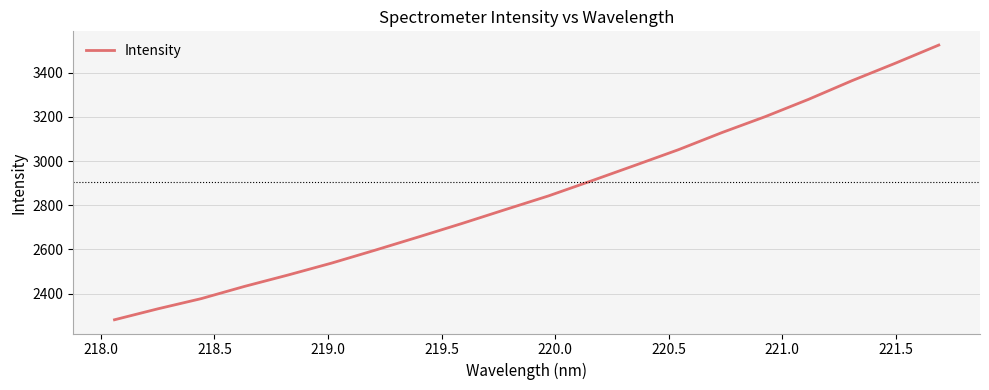

What is the greatest value displayed?

3525.7